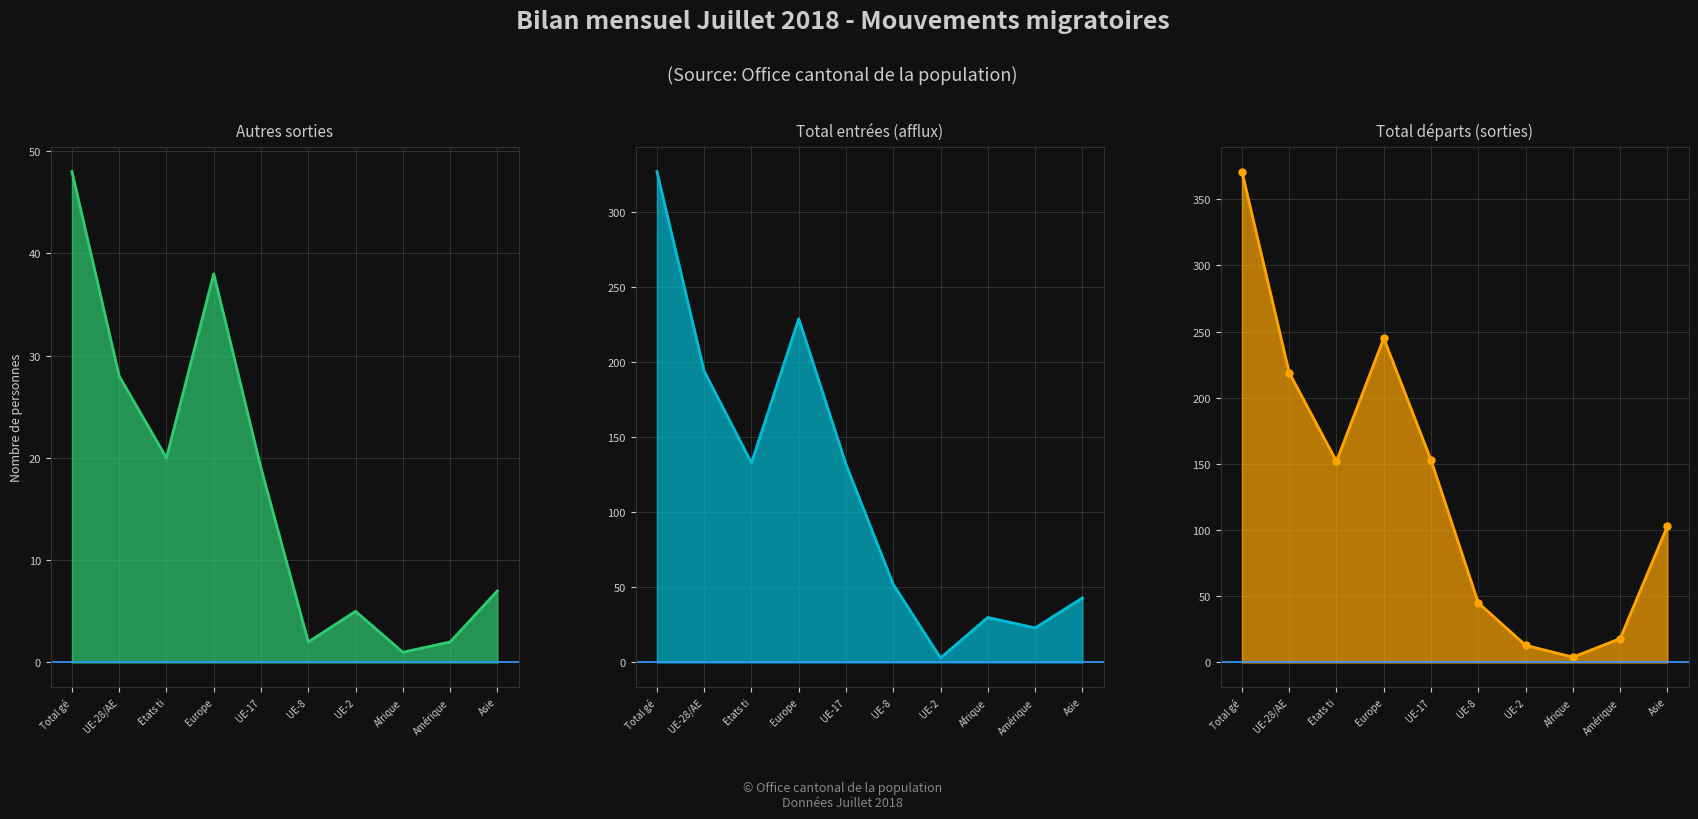

Read the Total départs (sorties) value at UE-8, to the nearest 10.

40